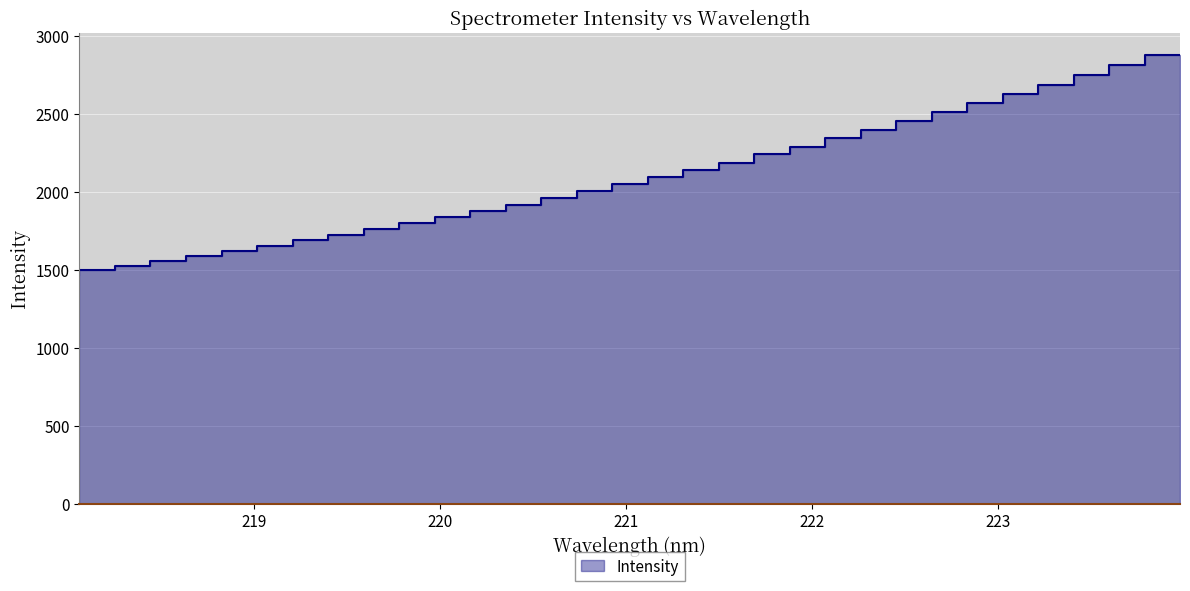

Which category has the highest value across all series?

223.9802